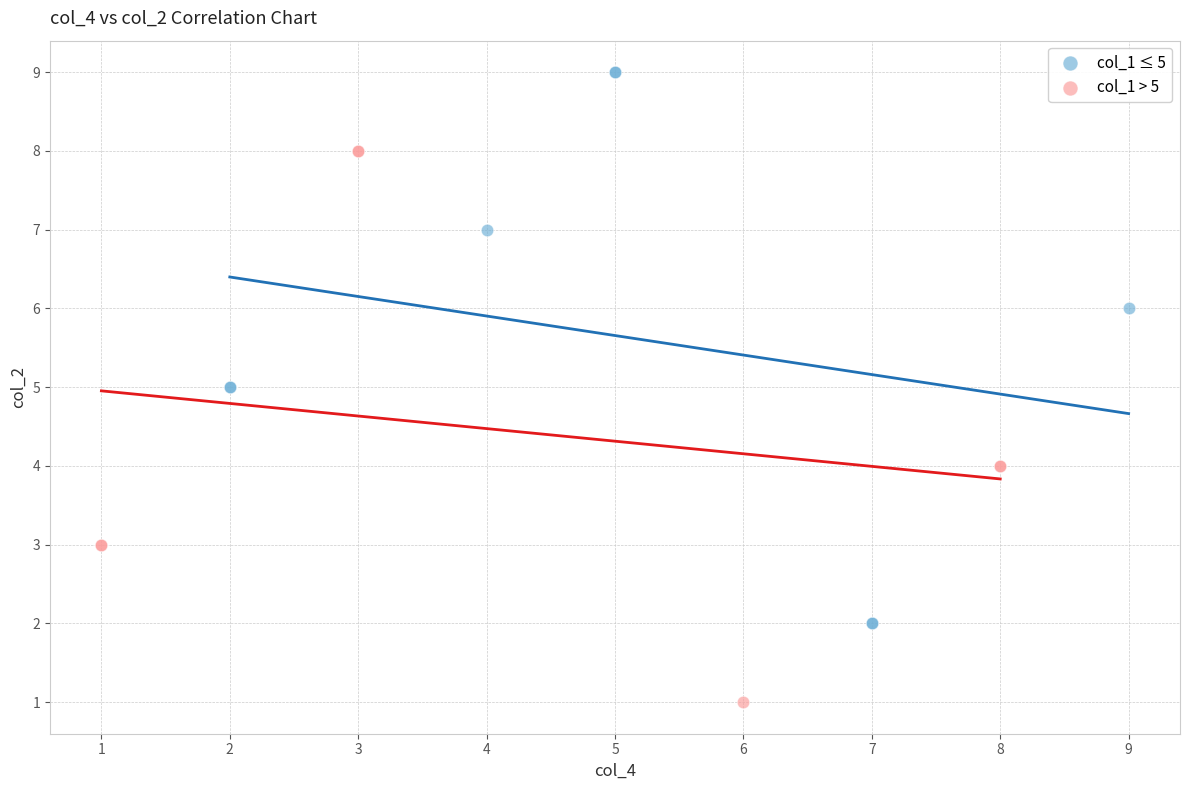

What are all the series names shown in the legend?

col_1 ≤ 5, col_1 > 5